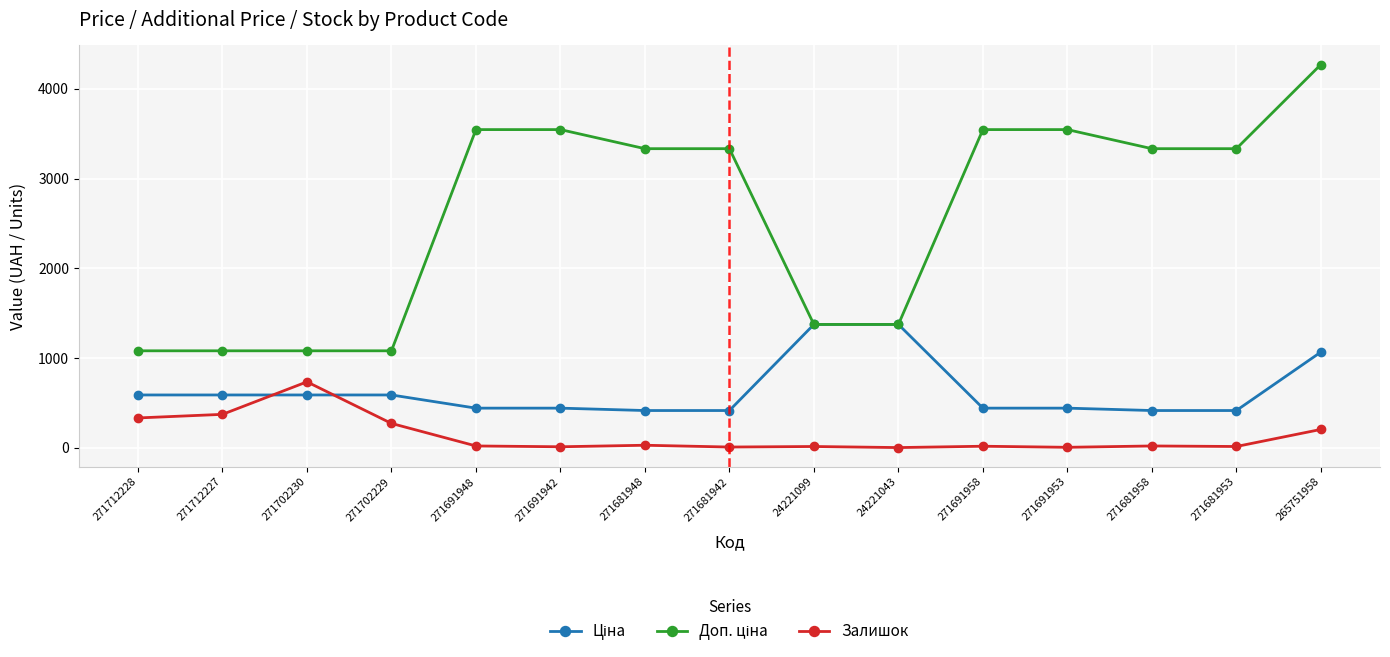

What is the spread (max minus min) of values at 265751958?

4063.4